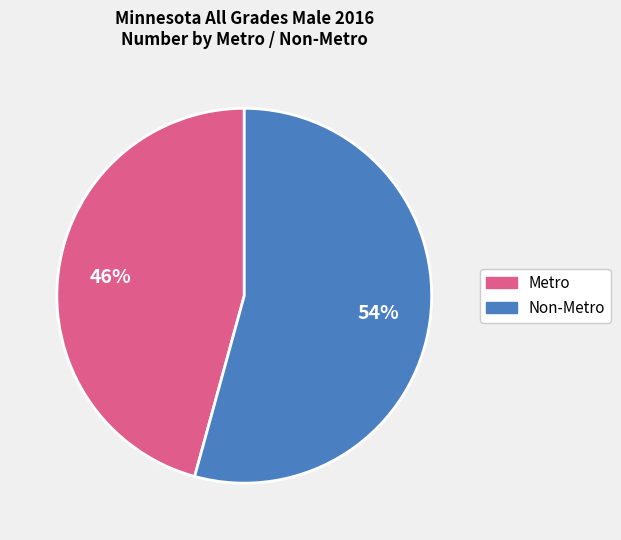

To the nearest percent, what is the average slice percentage?

50%